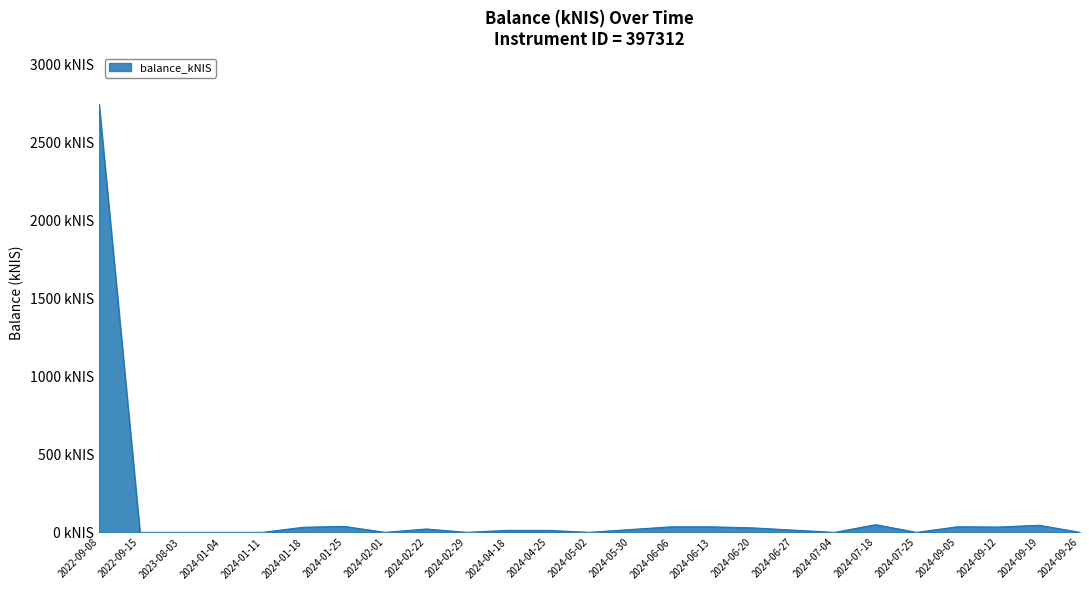

Does the chart have visible grid lines?

Yes